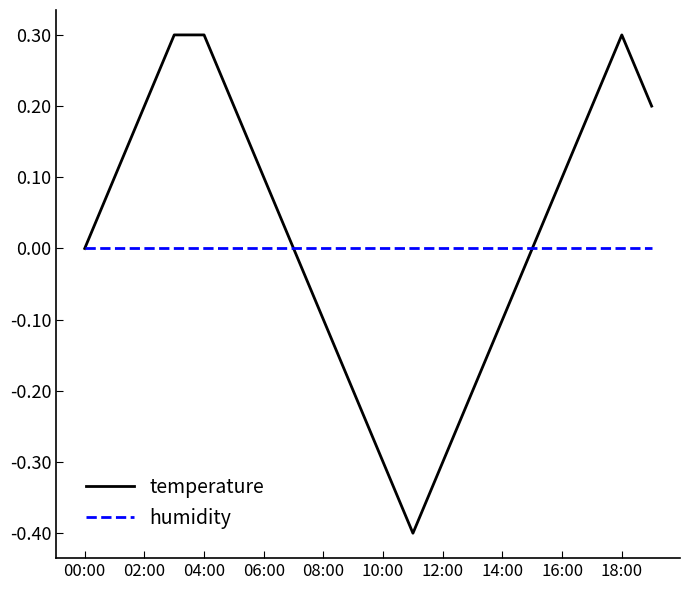

Which series has the widest spread of values?

temperature